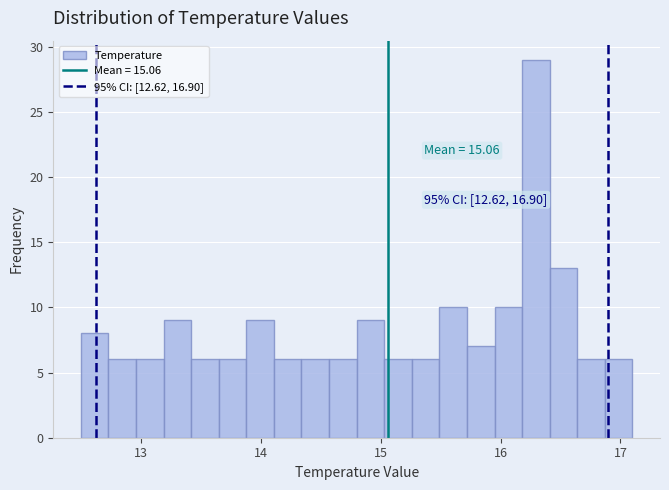

Around what value on the x-axis is the tallest bar? Give the approximate position of its centre, as read against the axis.

16.3